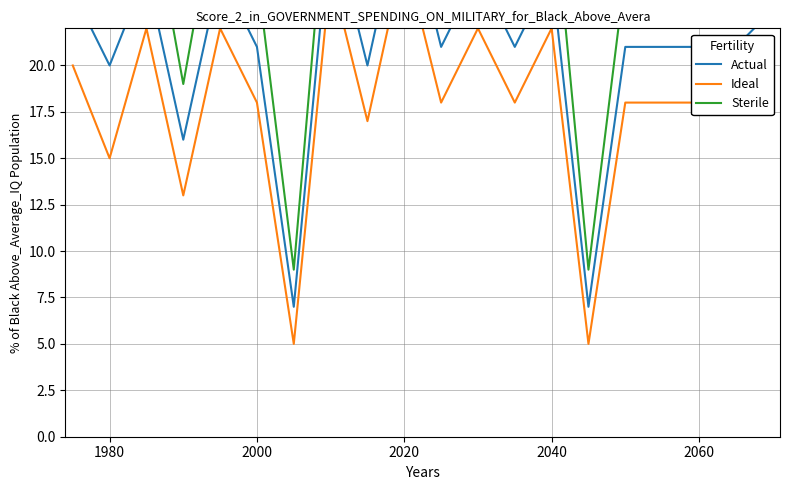

What are all the series names shown in the legend?

Actual, Ideal, Sterile